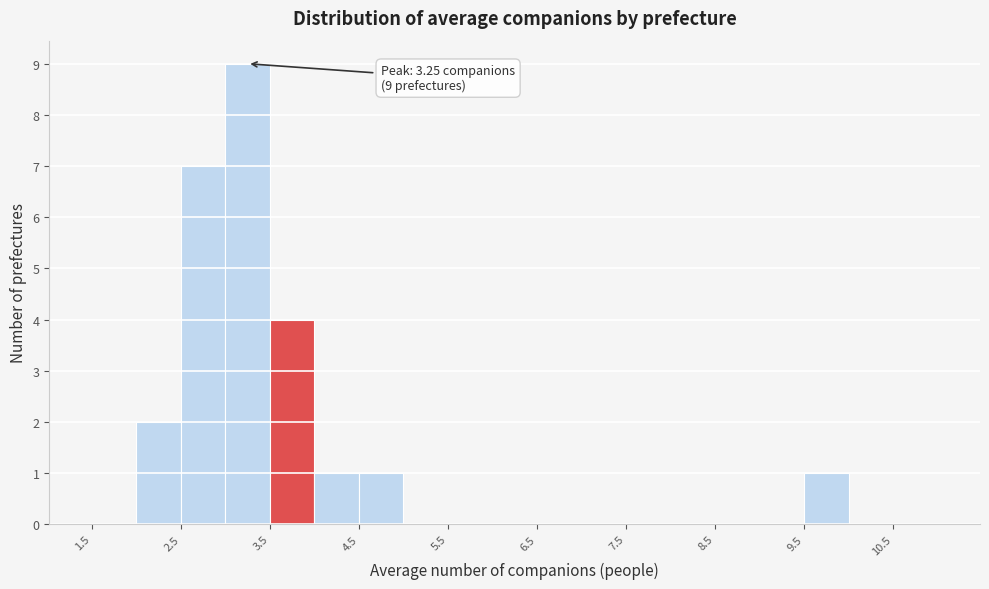

Which range on the x-axis has the tallest bar?

3.0 to 3.5